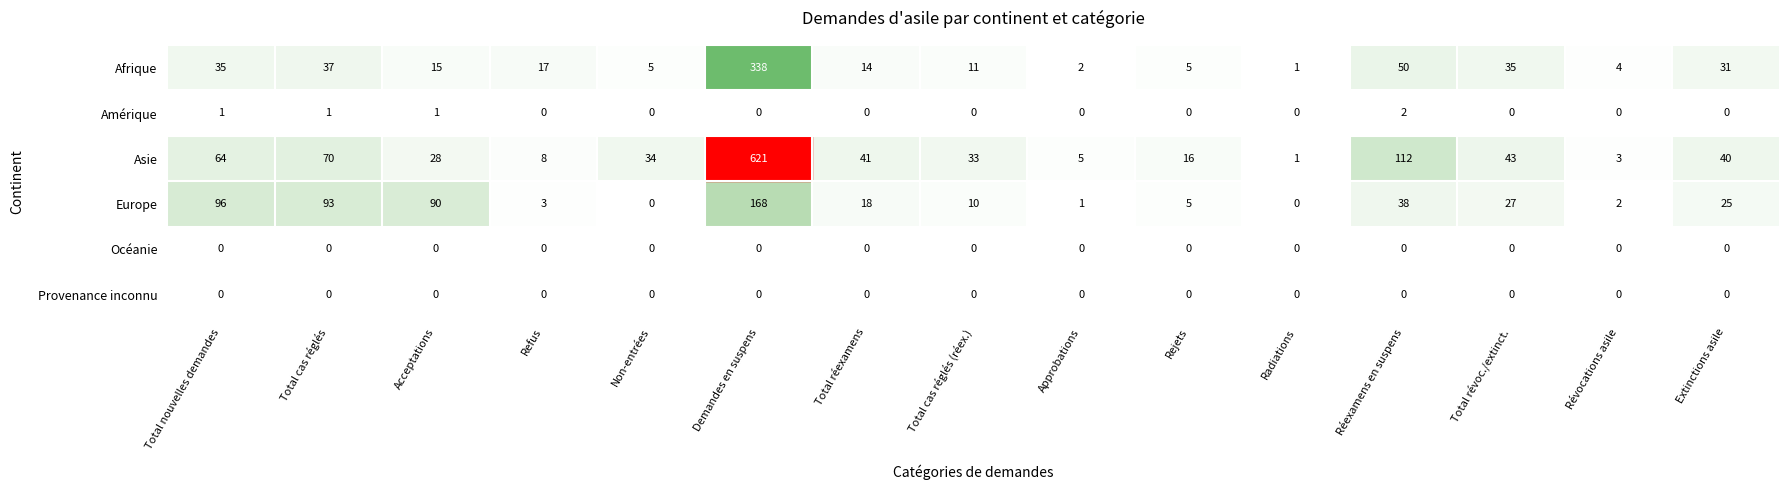

The Afrique series shows 17 at Total cas réglés (réex.). True or false?

False